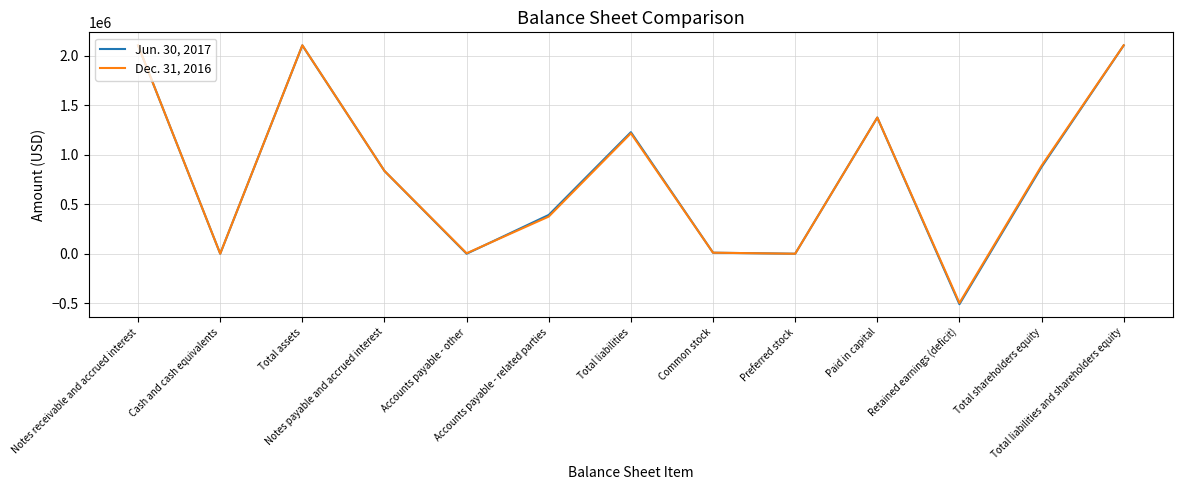

Rank the series by their average value, from lowest to highest.

Jun. 30, 2017, Dec. 31, 2016